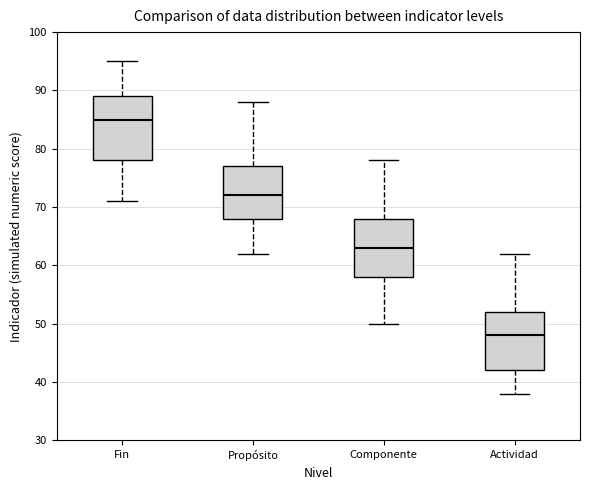

Which box's median line is the lowest?

Actividad